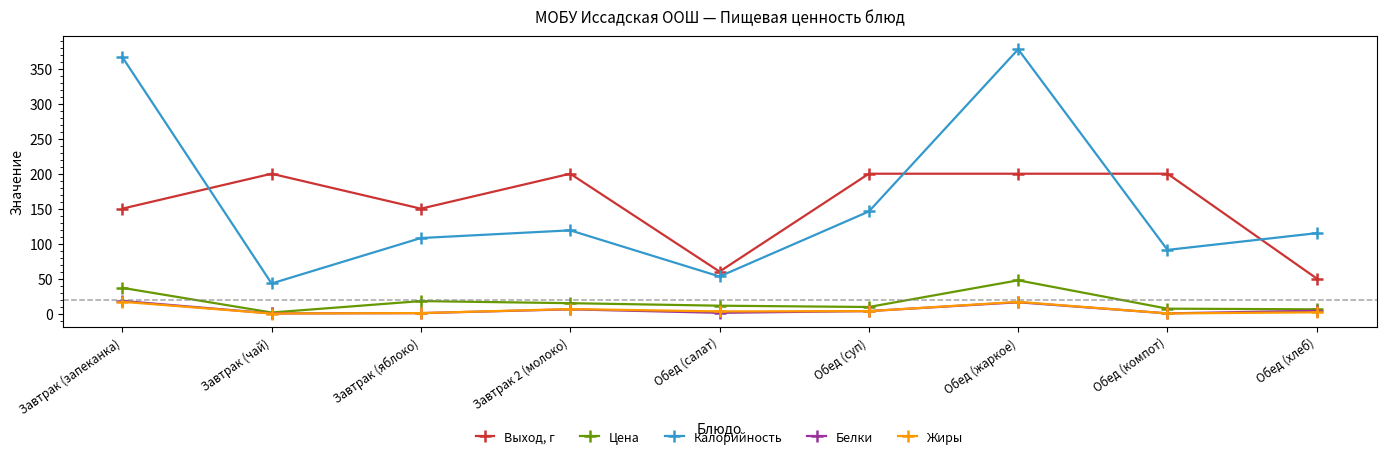

What is the value of the Белки point at the 9th from the left?

4.0